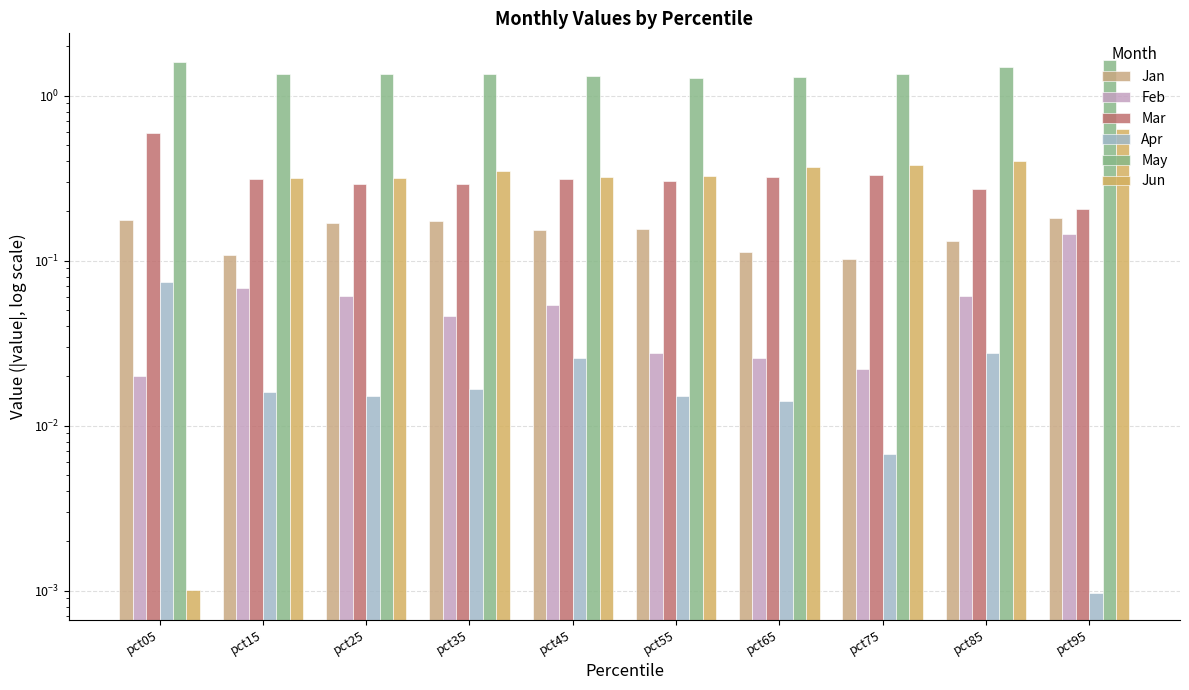

Count the Mar values in the range 0 to 1.

10